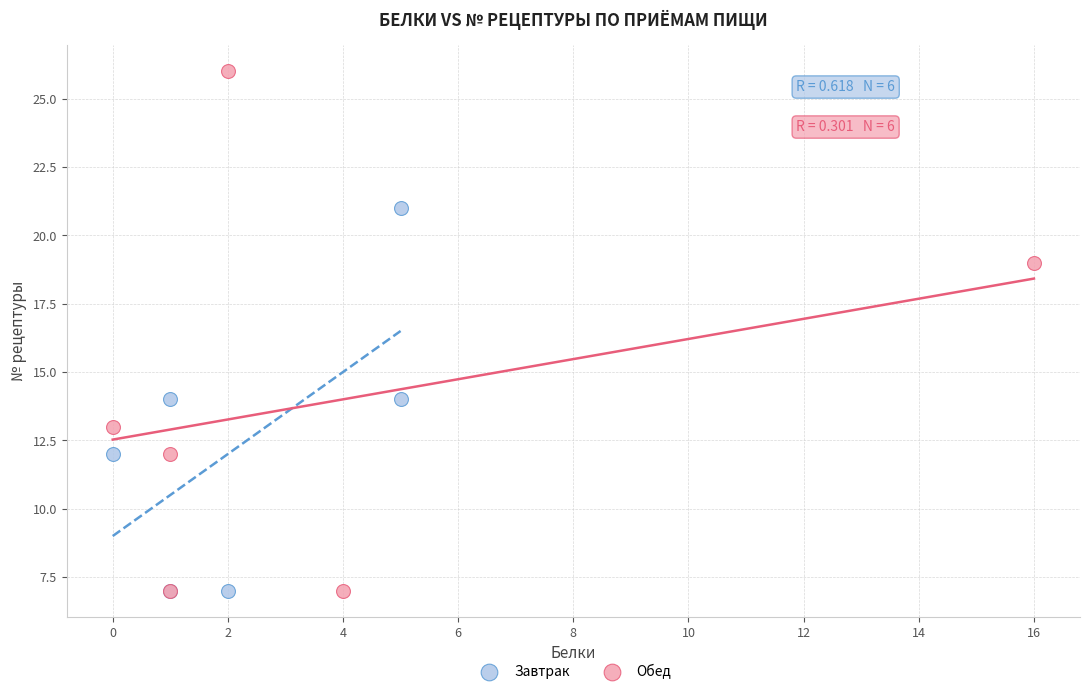

Which series reaches the maximum Y coordinate?

Обед